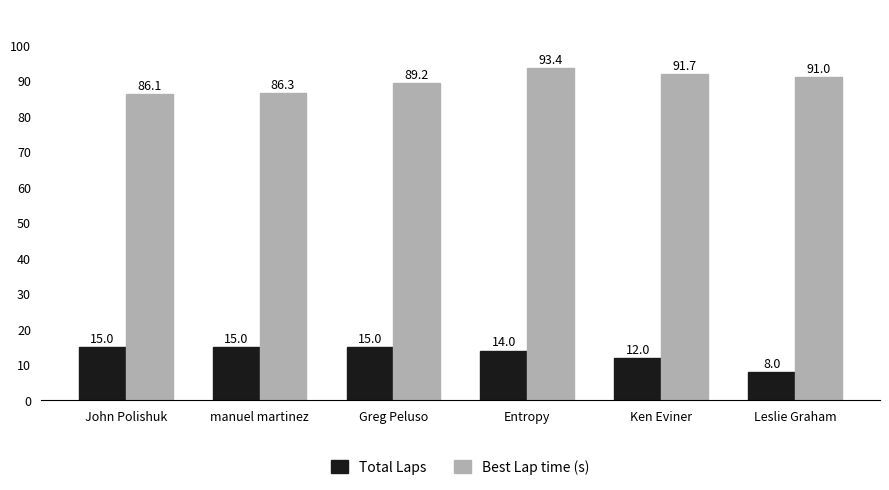

What is the value of the Best Lap time (s) bar at the 3rd from the left?

89.2